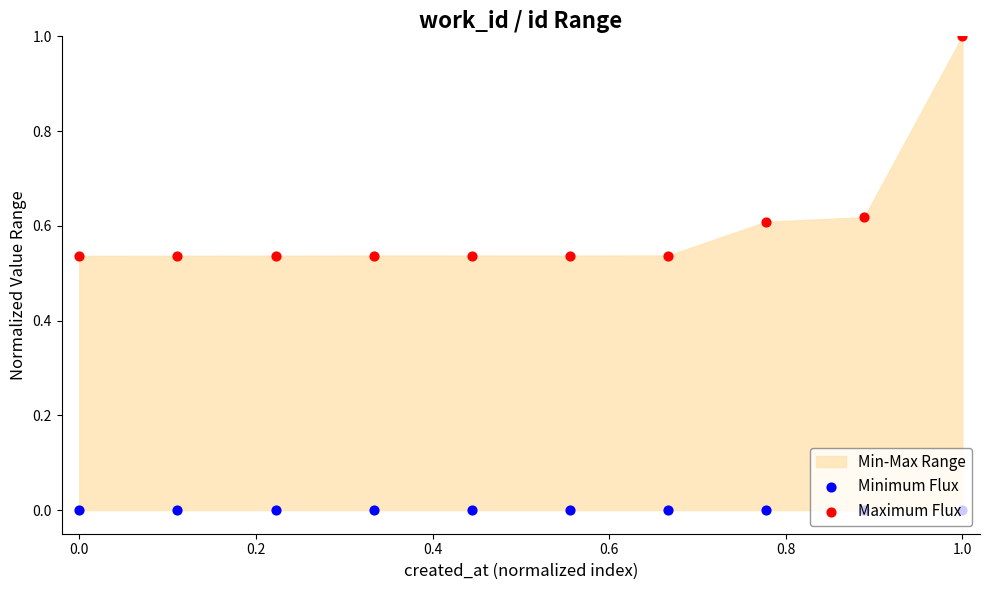

At which category is the sum across all series the highest?

1.0